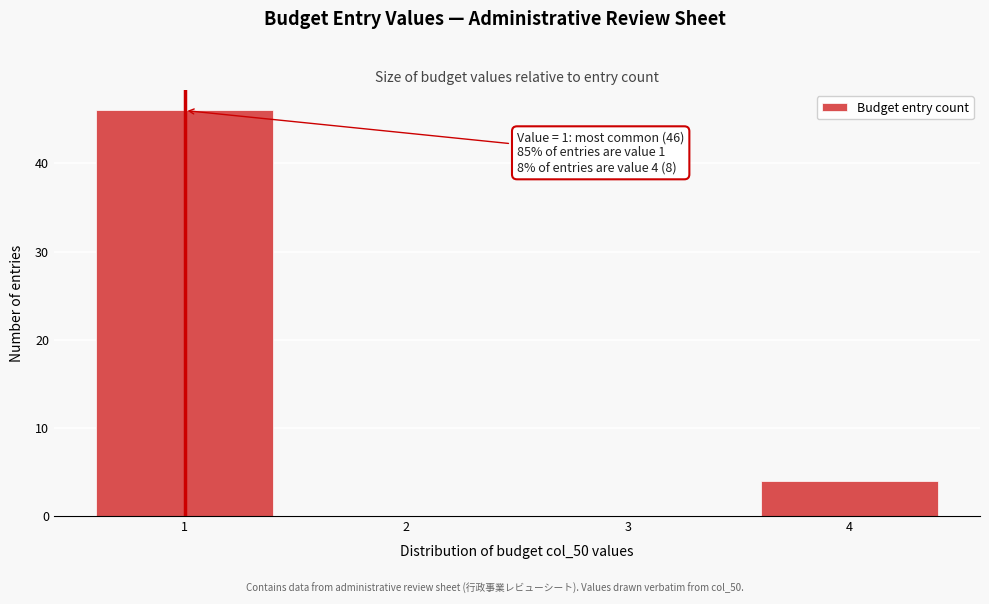

Reading left to right, what are all the values shown in this chart?

1=46	2=0	3=0	4=4